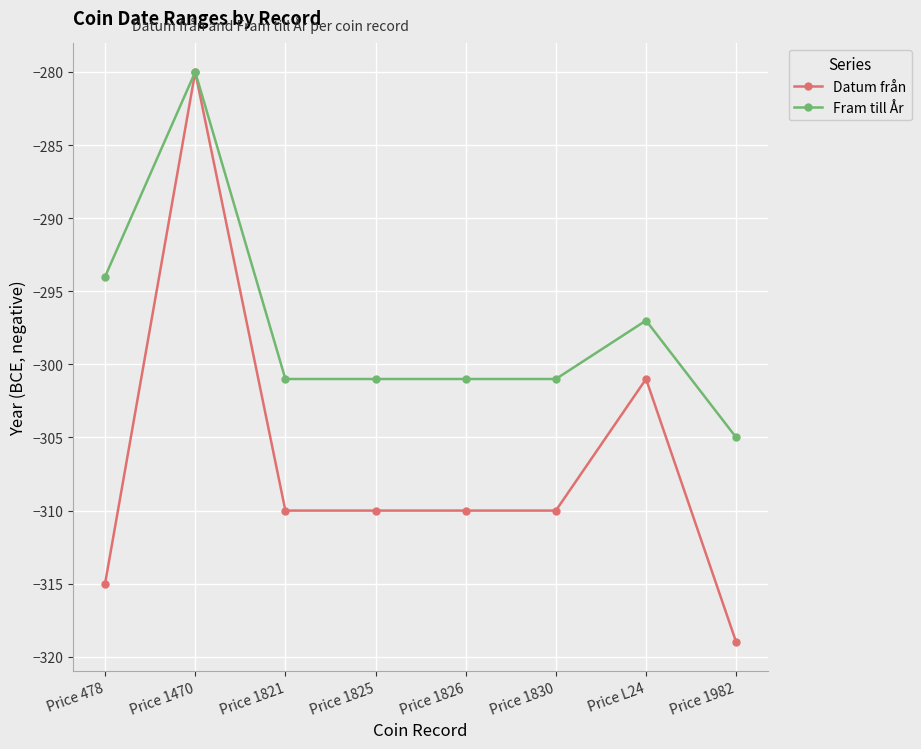

At which category is the sum across all series the highest?

Price 1470